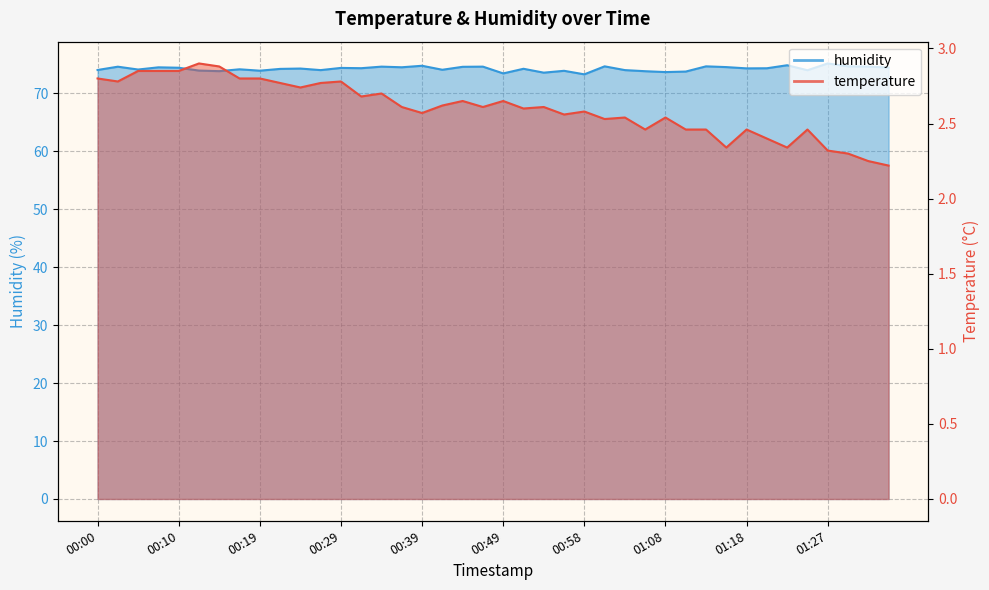

At which label does temperature reach its minimum?

01:35